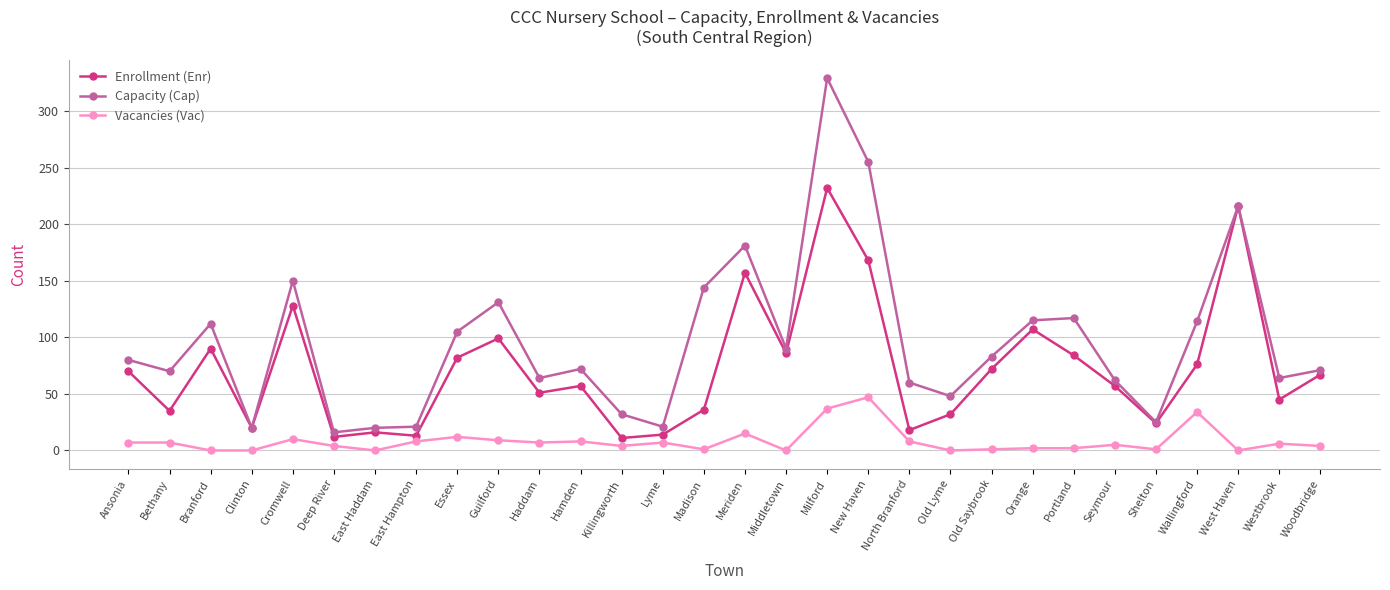

Where is the first local maximum for Capacity (Cap)?

Branford